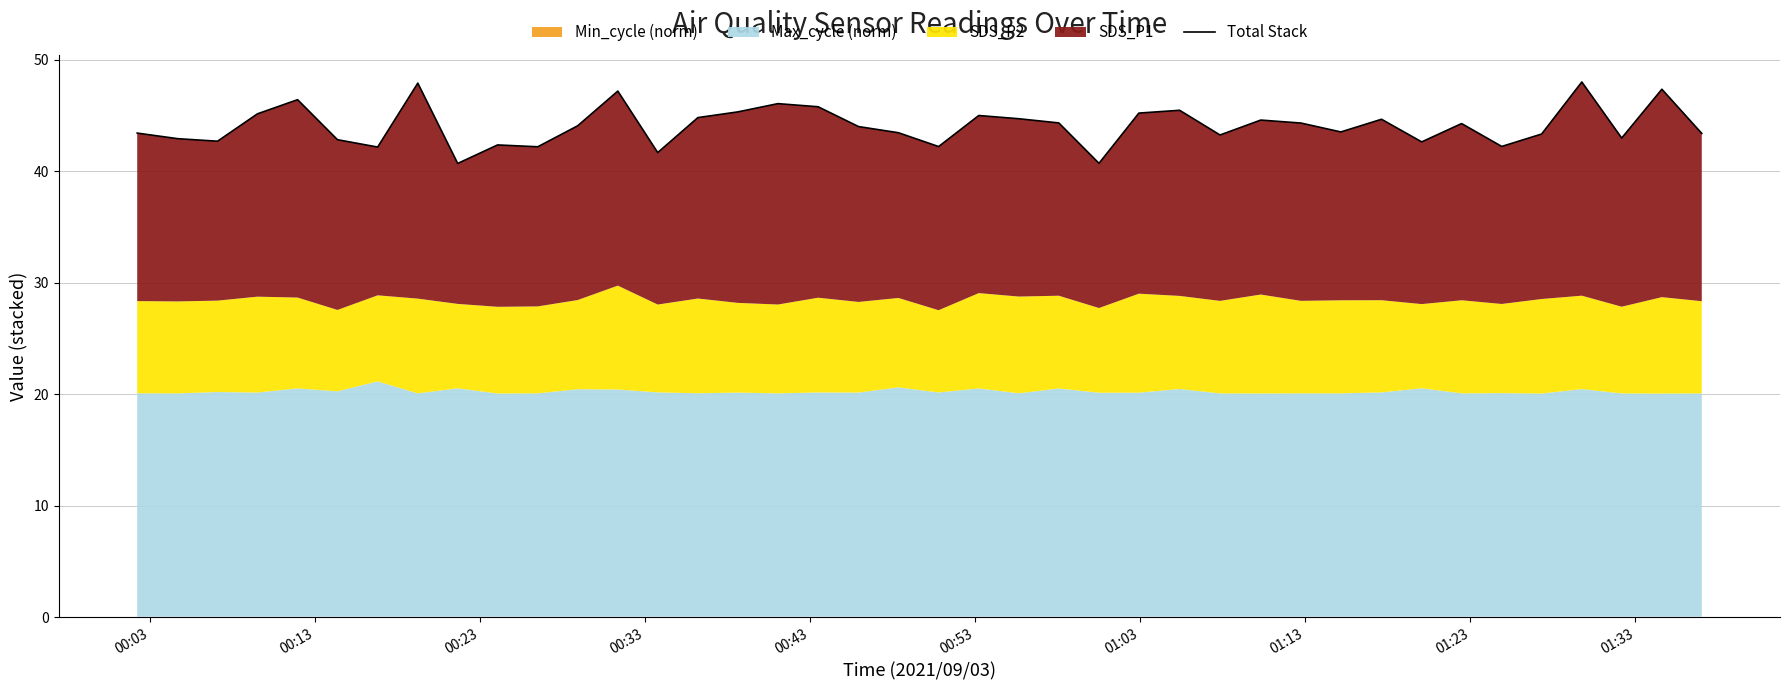

Does the chart display data point markers on the line(s)?

No